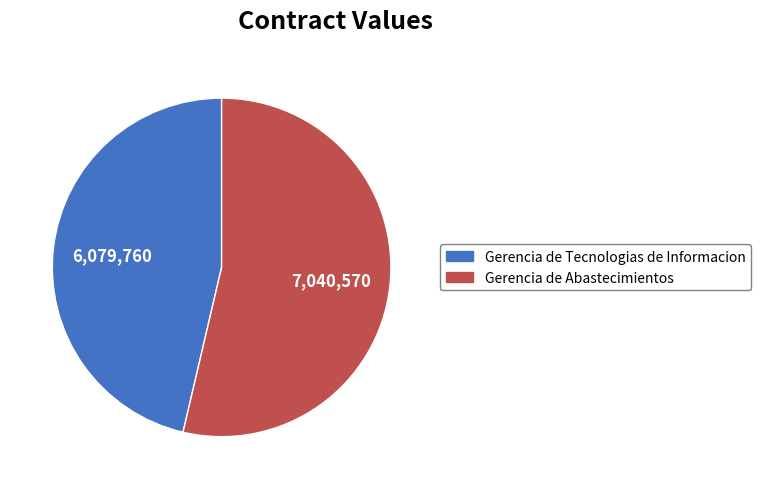

Is there a majority slice in this chart?

Yes